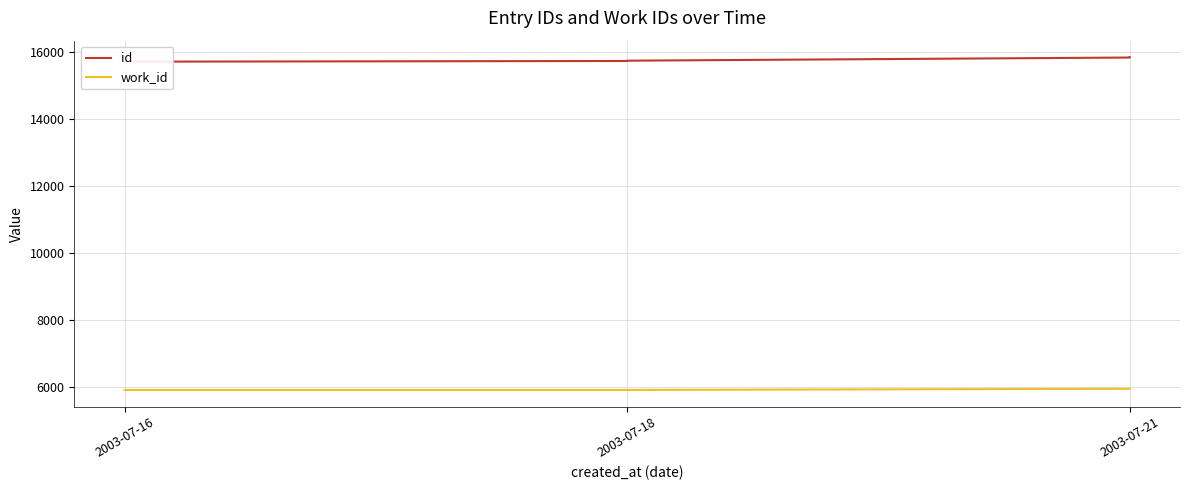

What is the maximum value shown in the chart?

15843